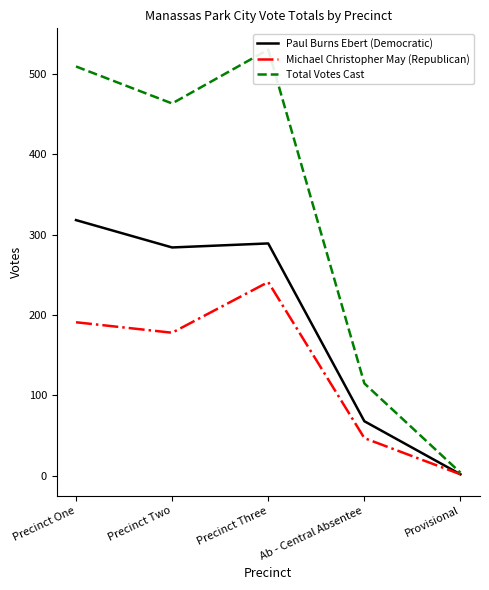

At which label does Total Votes Cast first exceed 463?

Precinct One